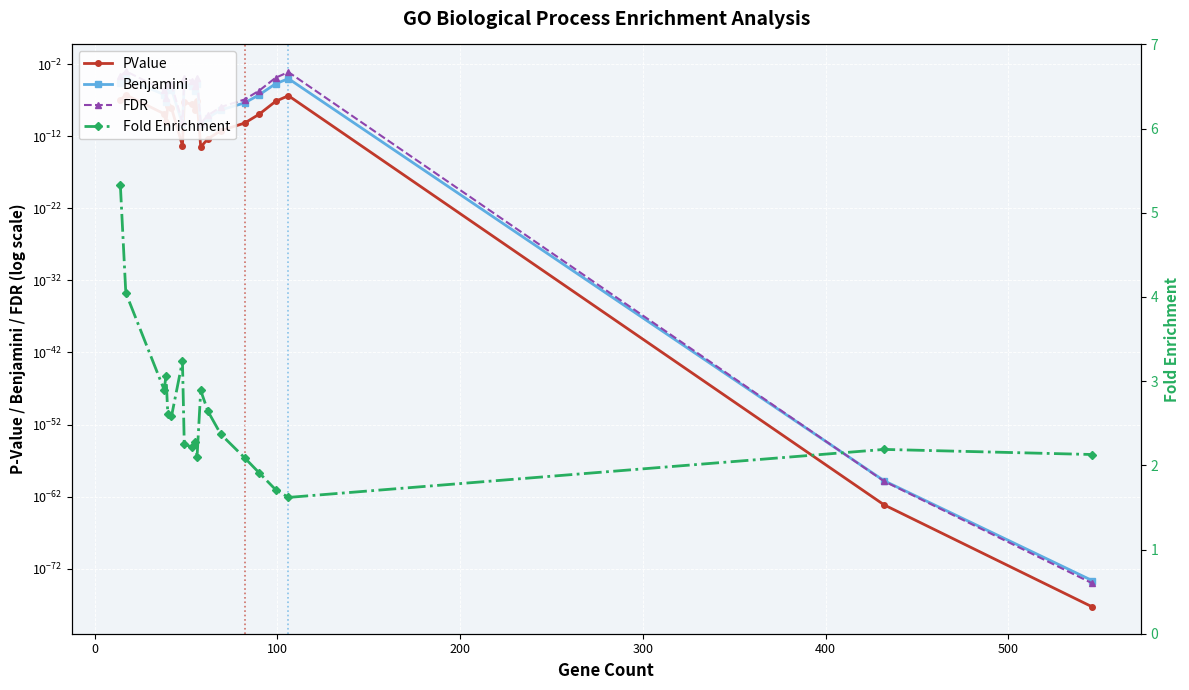

What is the value of the Fold Enrichment point at the 12th from the left?

2.9